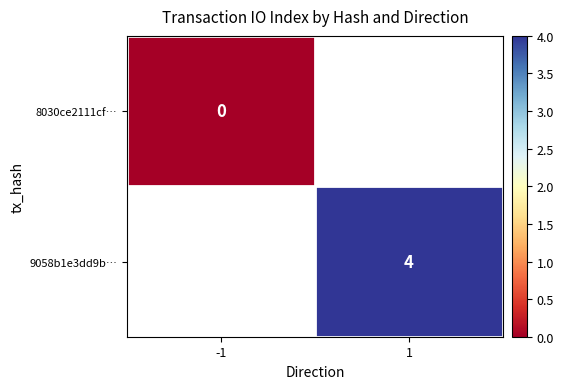

Which series has the widest spread of values?

8030ce2111cf…